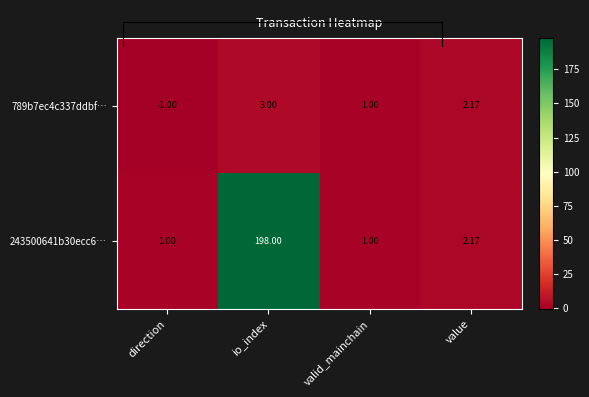

Which series has the widest spread of values?

243500641b30ecc639a91b03b065864f32fcd16